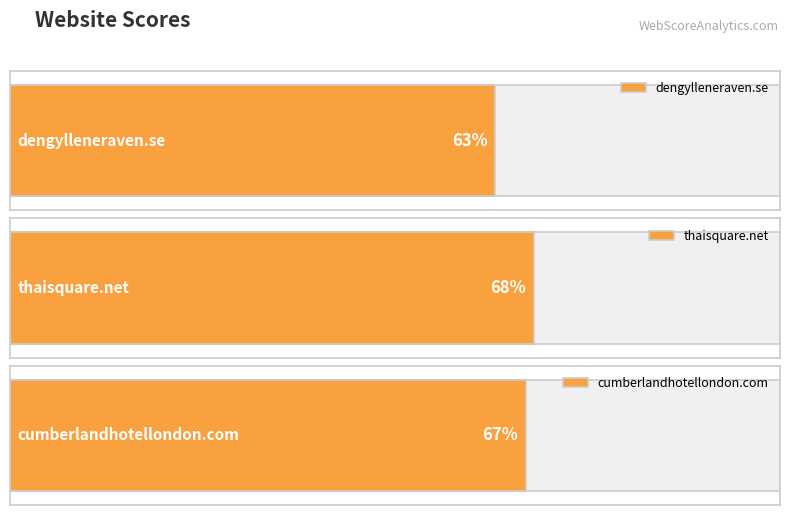

What position from the left is cumberlandhotellondon.com?

3